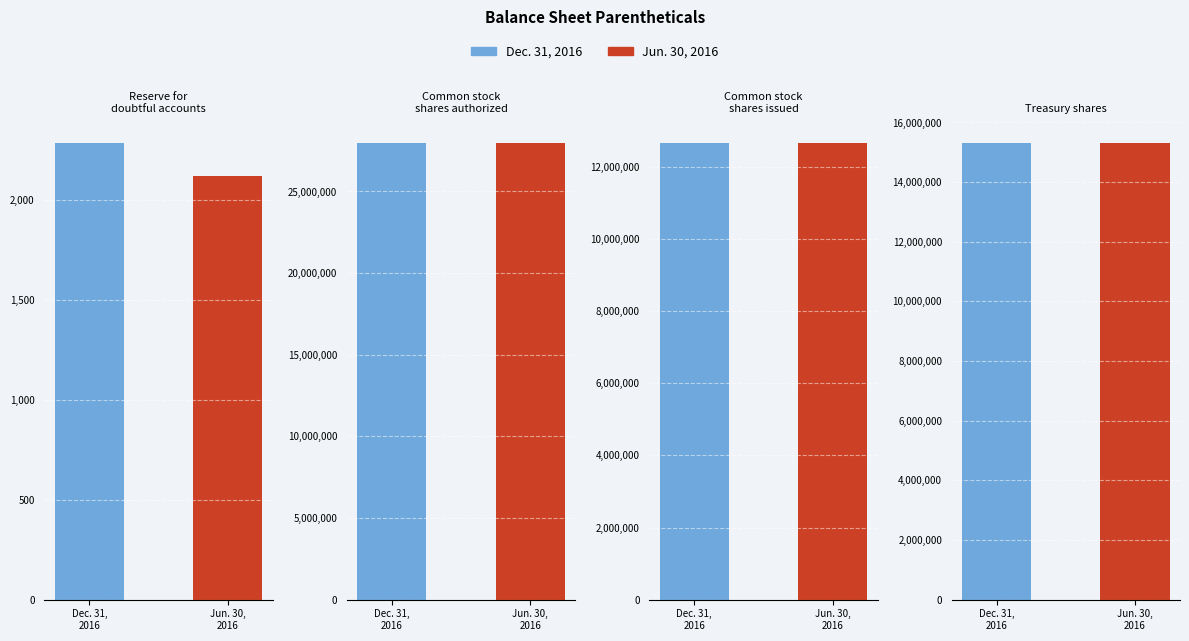

List the series in order of their peak value, lowest first.

Dec. 31, 2016, Jun. 30, 2016